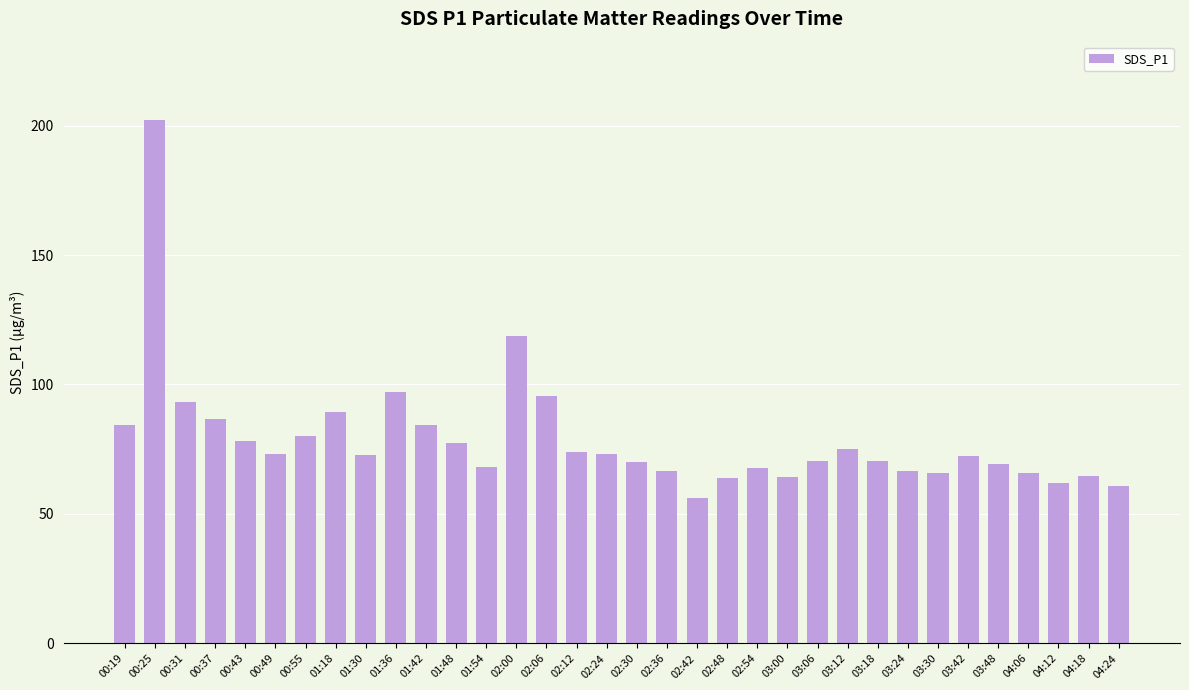

At which label does the data first exceed 72?

00:19